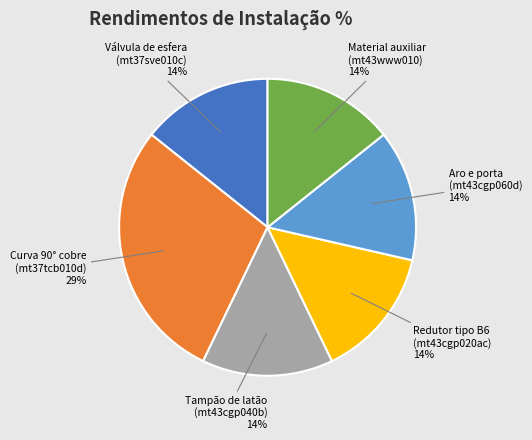

To the nearest percent, what is the average slice percentage?

17%